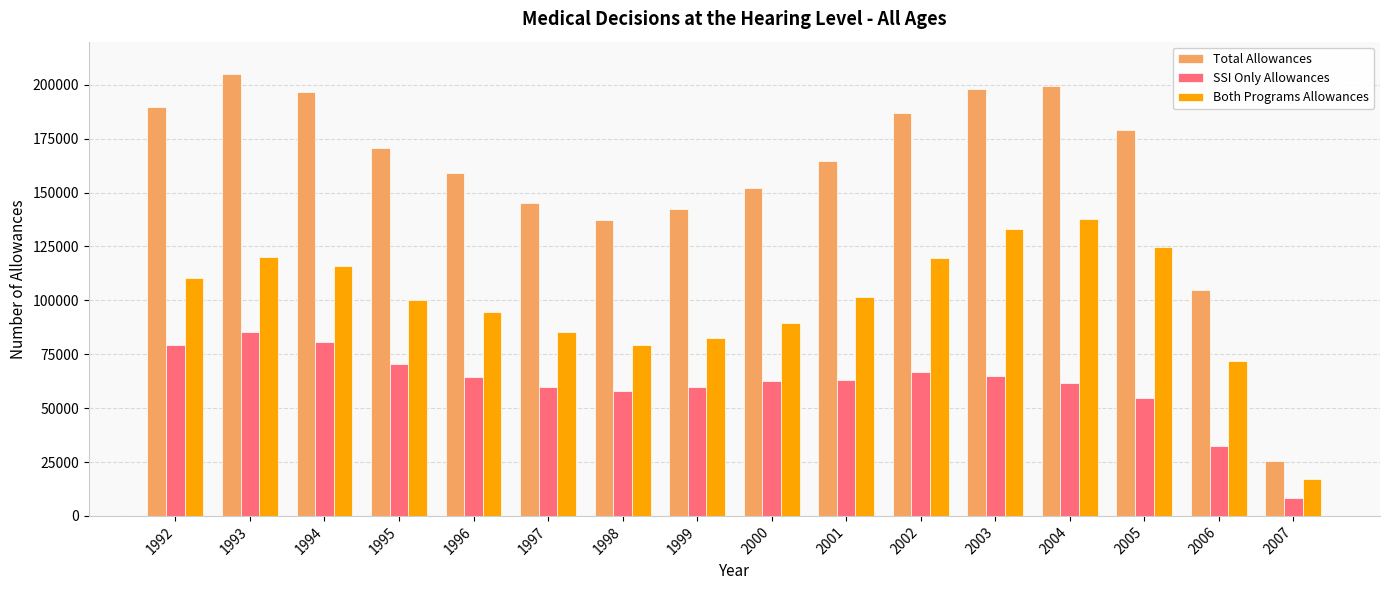

What is the spread (max minus min) of values at 2007?

17076